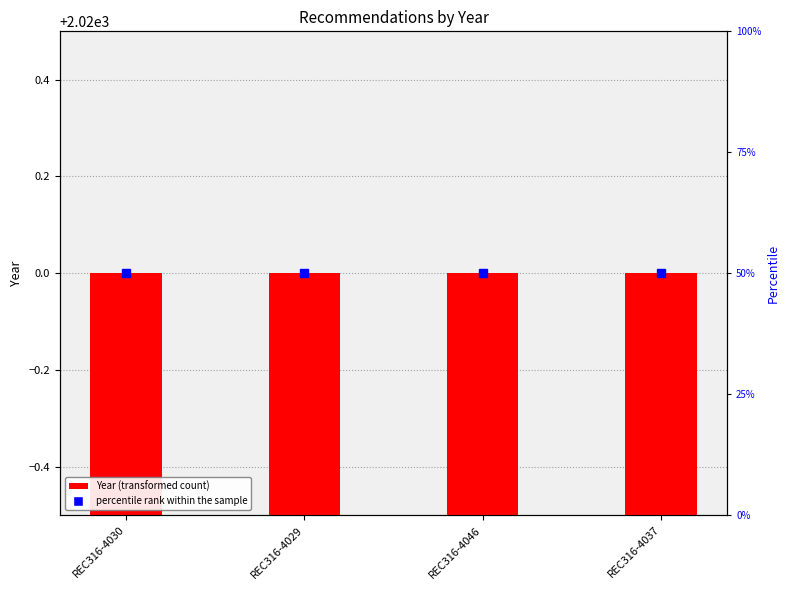

Does the chart contain stacked bars?

No